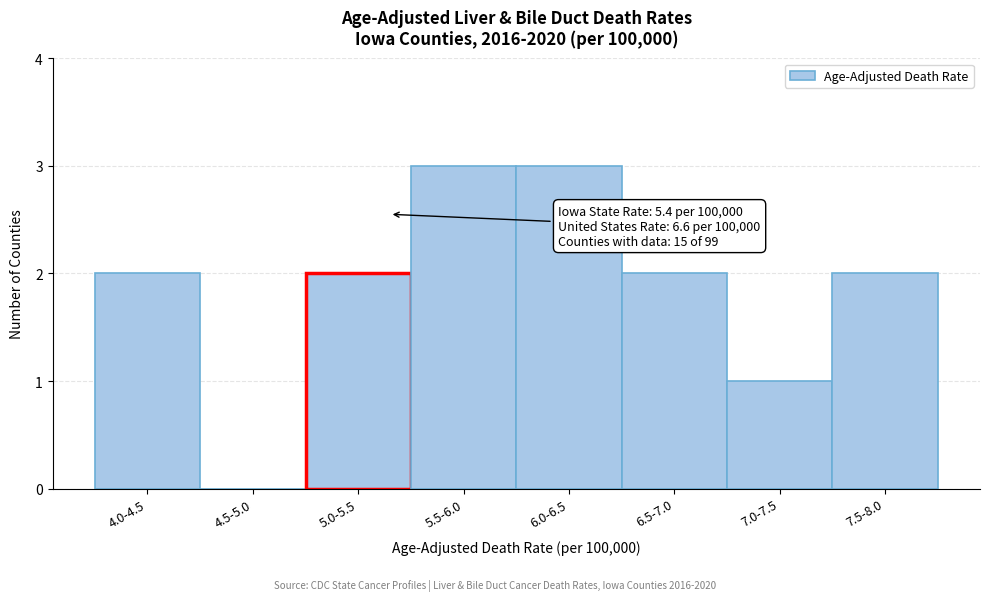

Reading left to right, list all the values displayed in this chart.

4.0-4.5=2	4.5-5.0=0	5.0-5.5=2	5.5-6.0=3	6.0-6.5=3	6.5-7.0=2	7.0-7.5=1	7.5-8.0=2